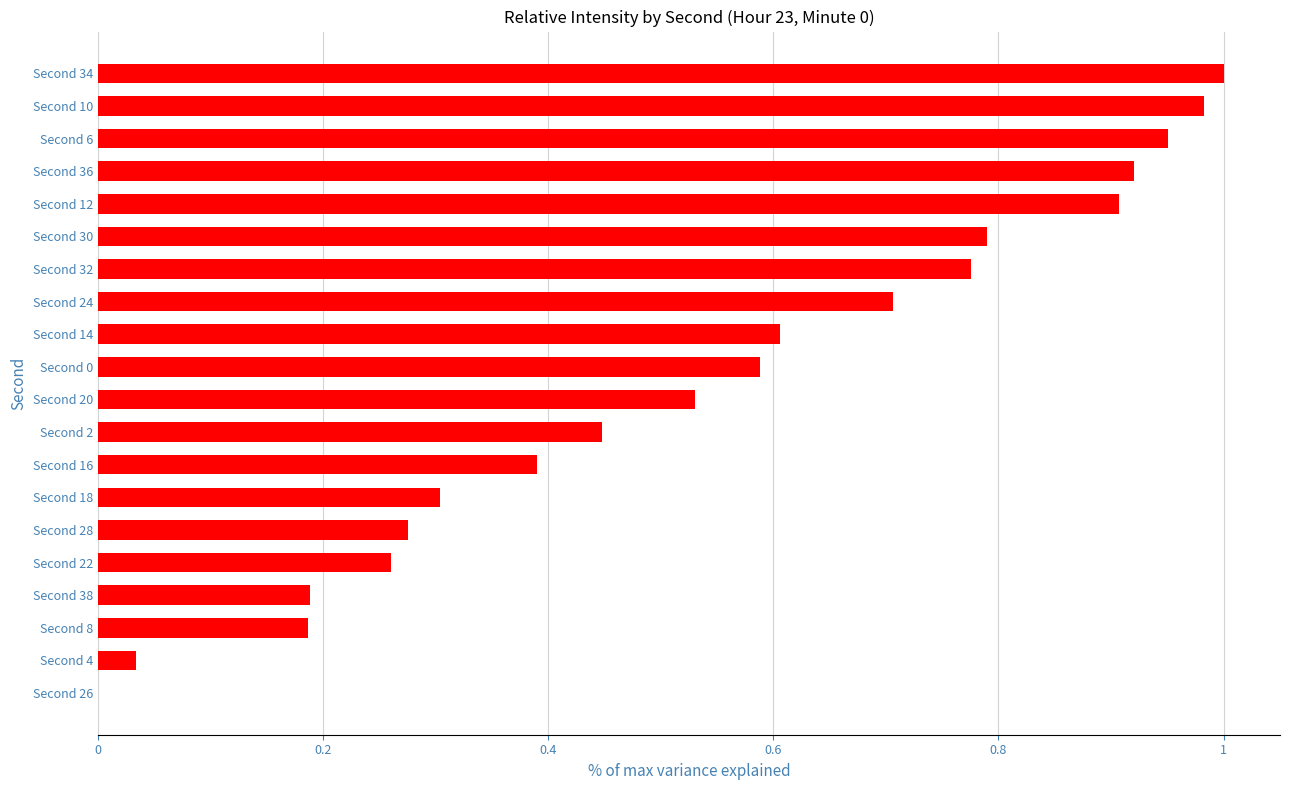

What is the change in value from Second 32 to Second 28?

-0.5